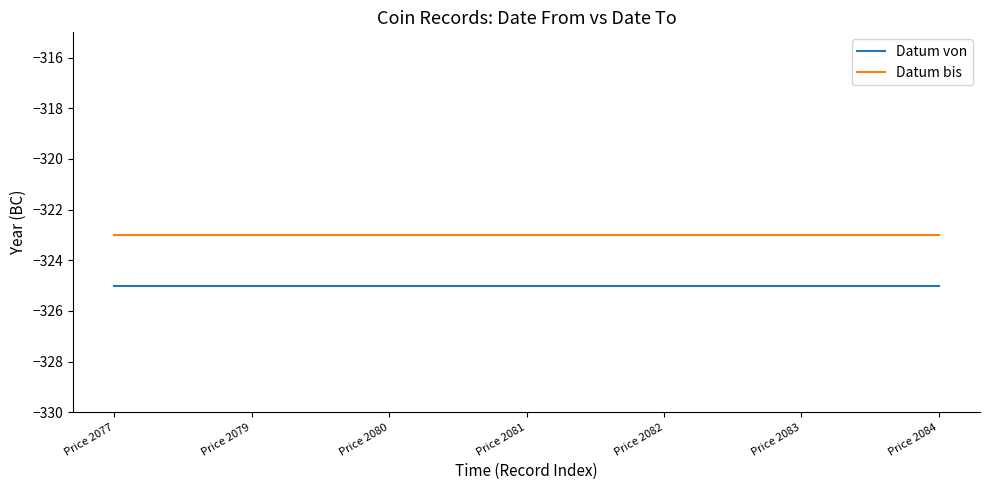

List the series in order of their peak value, highest first.

Datum bis, Datum von